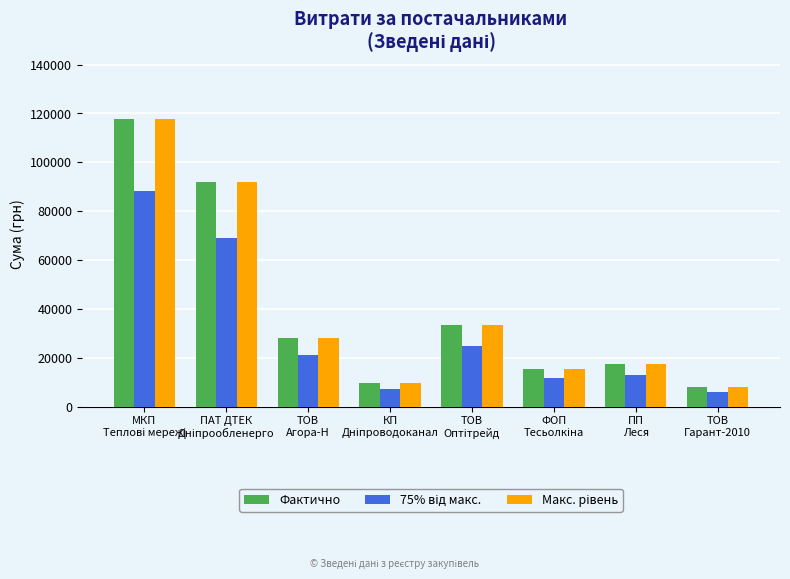

What is the maximum value for Фактично?

117568.8